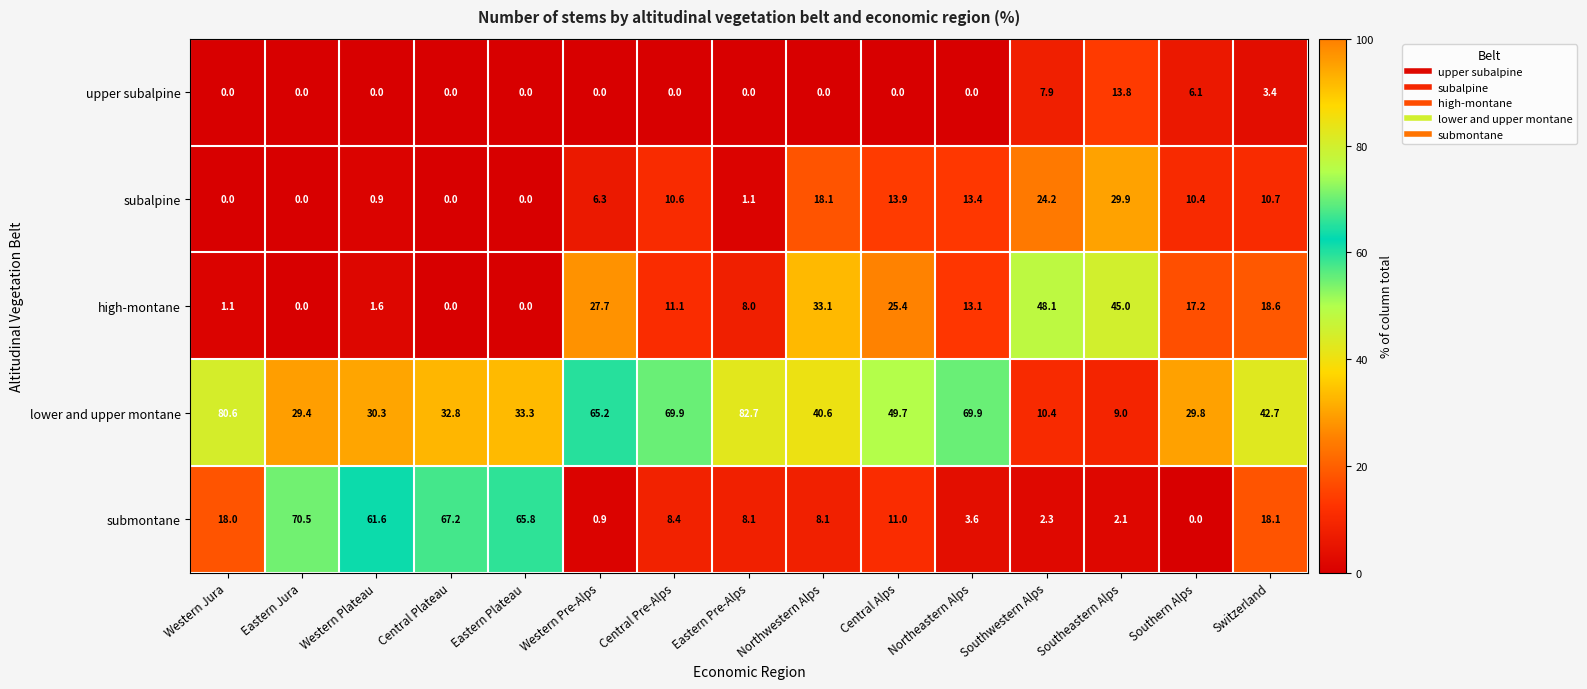

The lower and upper montane series shows 49.7 at Central Alps. True or false?

True